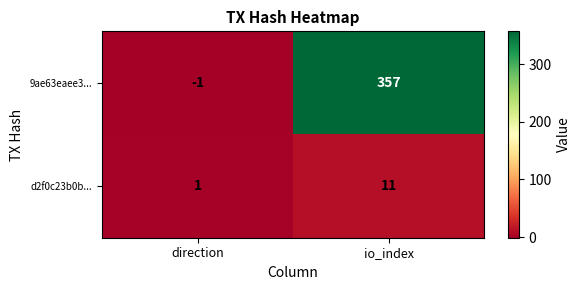

Is it true that 9ae63eaee3... equals -1 at direction?

True